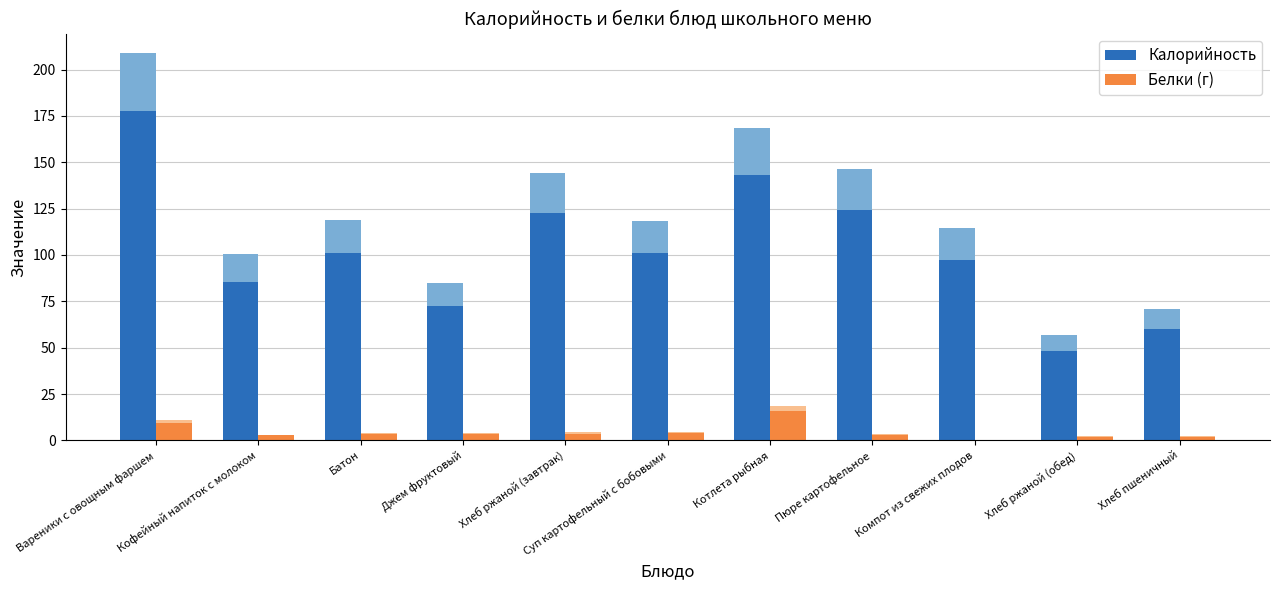

How many groups of bars are there?

11